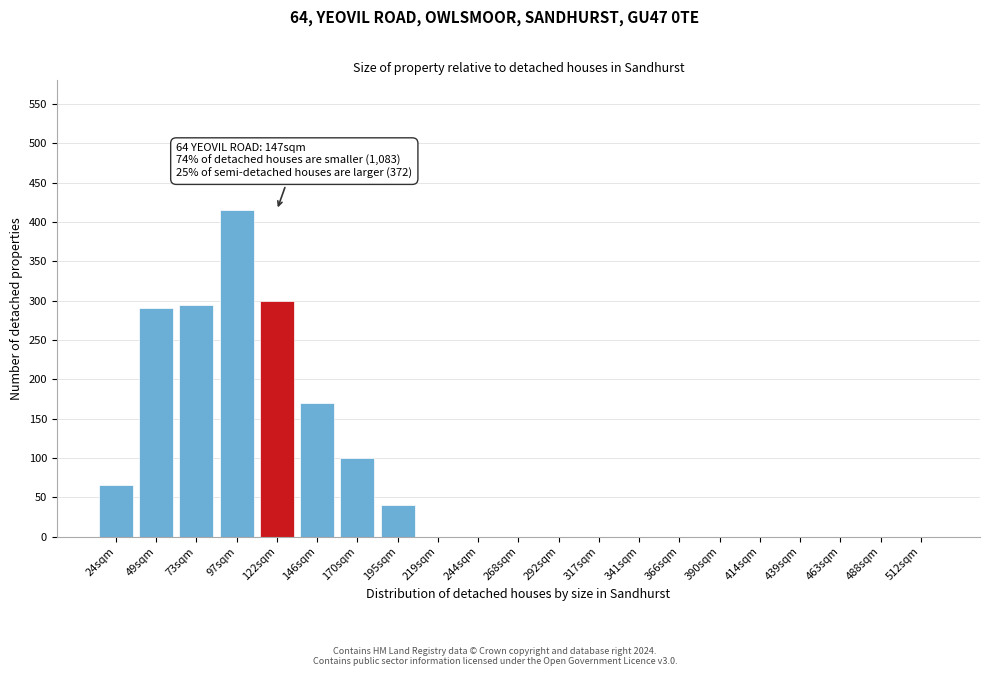

Reading left to right, extract all data points from this chart.

24sqm=65	49sqm=290	73sqm=295	97sqm=415	122sqm=300	146sqm=170	170sqm=100	195sqm=40	219sqm=0	244sqm=0	268sqm=0	292sqm=0	317sqm=0	341sqm=0	366sqm=0	390sqm=0	414sqm=0	439sqm=0	463sqm=0	488sqm=0	512sqm=0